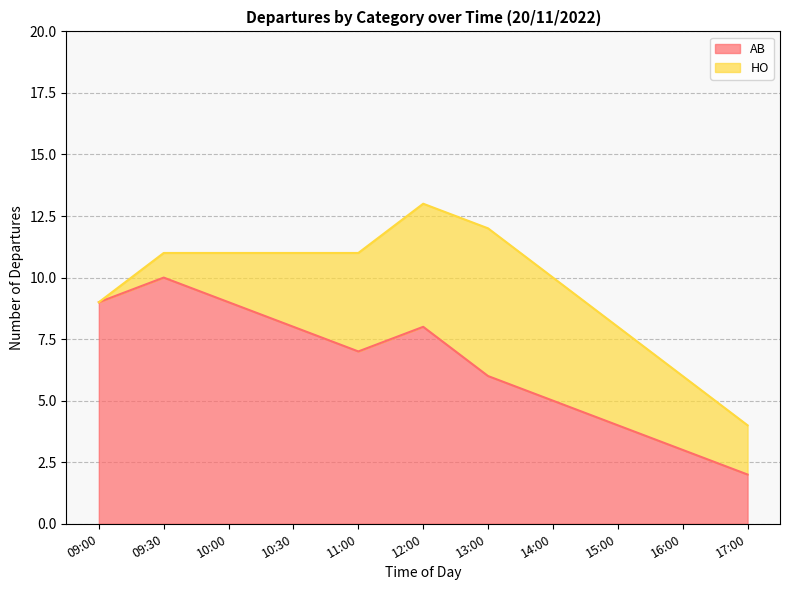

Rank the categories by value from highest to lowest.

09:30, 09:00, 10:00, 10:30, 12:00, 11:00, 13:00, 14:00, 15:00, 16:00, 17:00